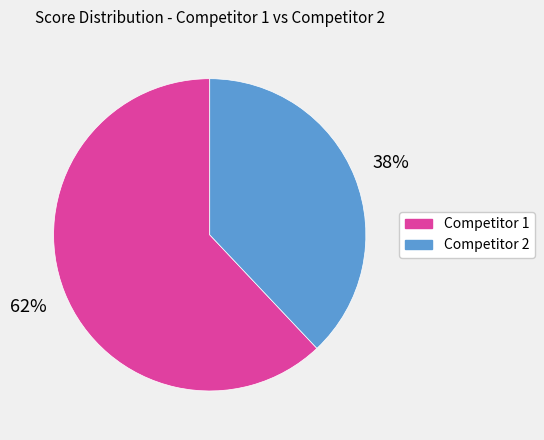

Is it true that Competitor 2 is 38% of the pie?

True